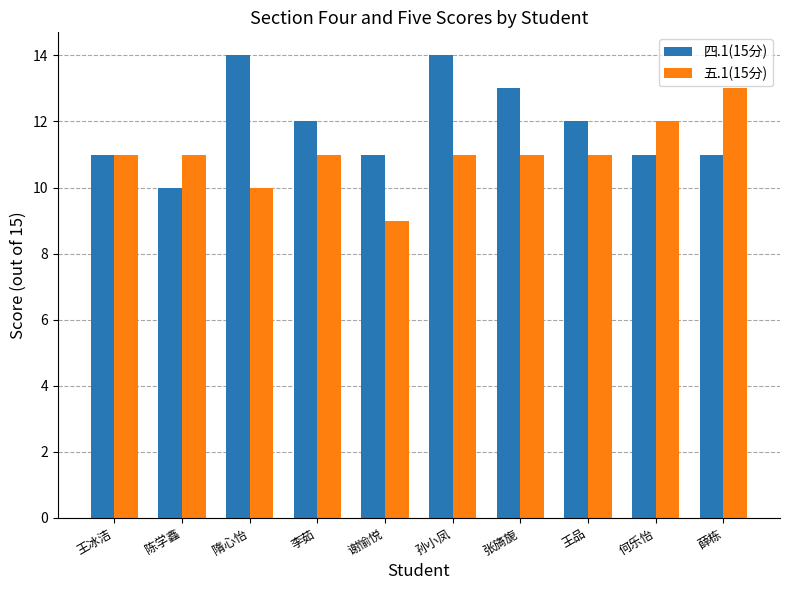

Are the bars horizontal?

No